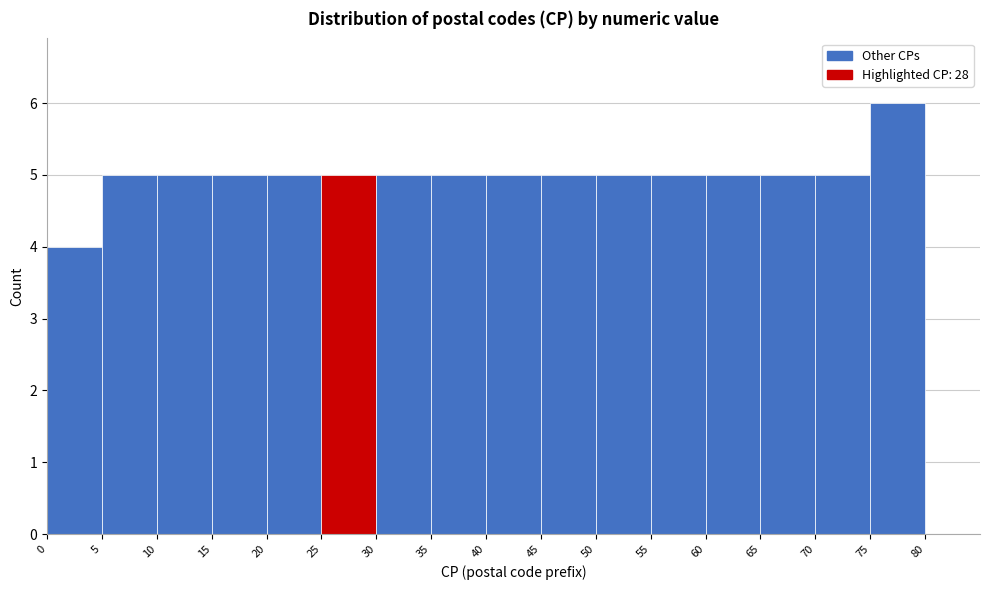

Reading left to right, list every bar in this chart as the range it spans on the x-axis followed by its height. The values are not printed on the chart, so give them approximately, as read against the axis.

0 to 5: 4
5 to 10: 5
10 to 15: 5
15 to 20: 5
20 to 25: 5
25 to 30: 5
30 to 35: 5
35 to 40: 5
40 to 45: 5
45 to 50: 5
50 to 55: 5
55 to 60: 5
60 to 65: 5
65 to 70: 5
70 to 75: 5
75 to 80: 6